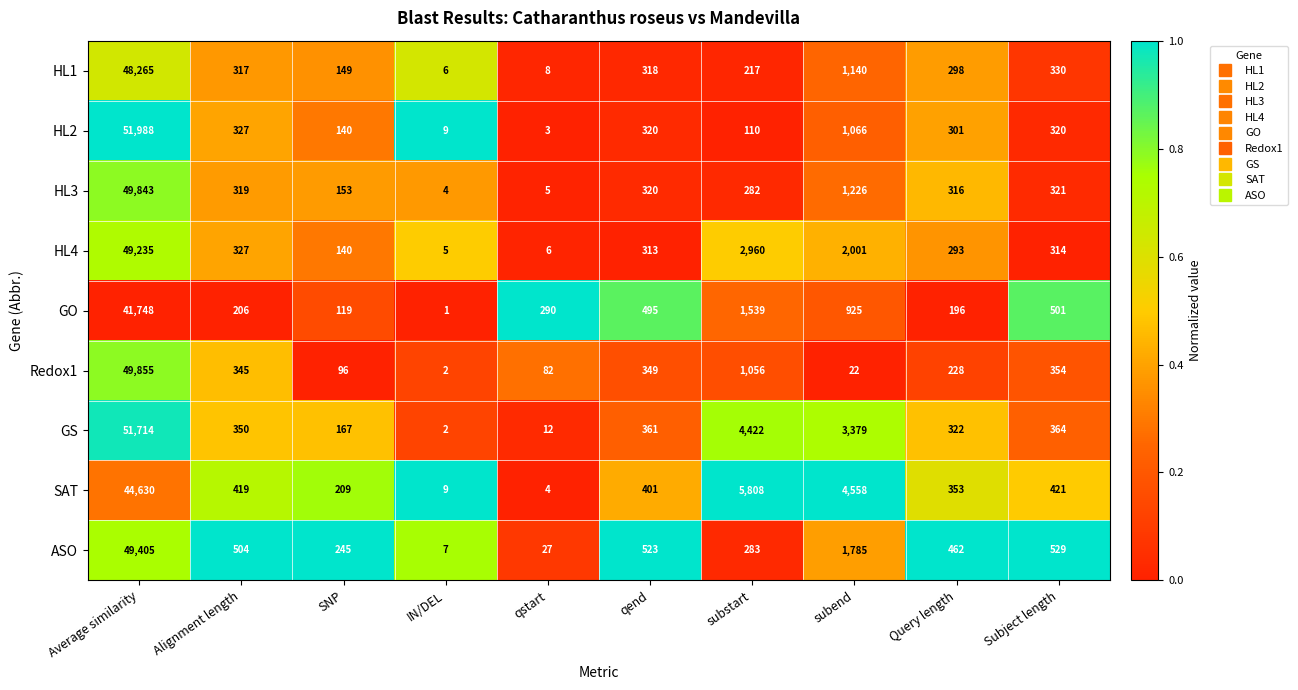

Rank the series by their maximum value, from lowest to highest.

GO, SAT, HL1, HL4, ASO, HL3, Redox1, GS, HL2